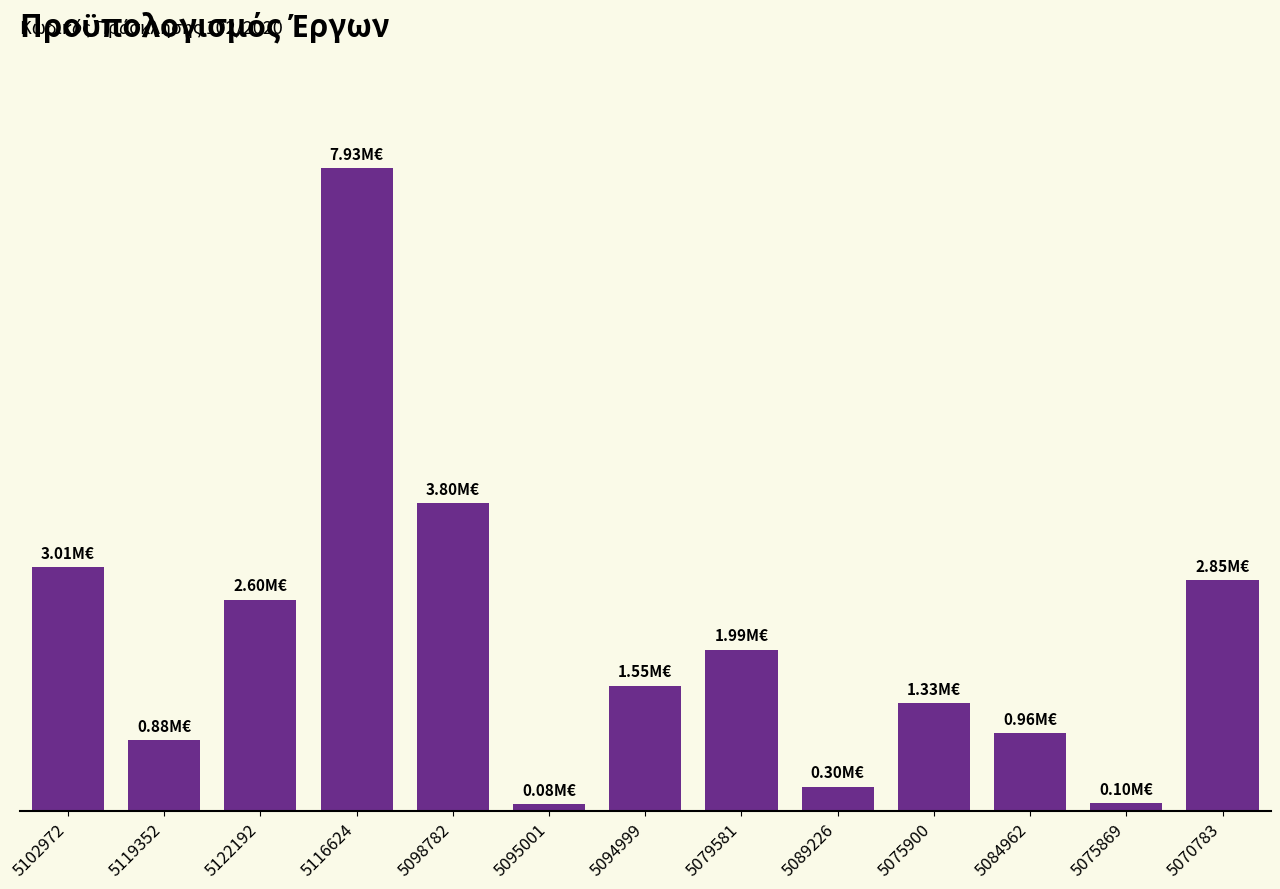

Does the chart contain any negative values?

No